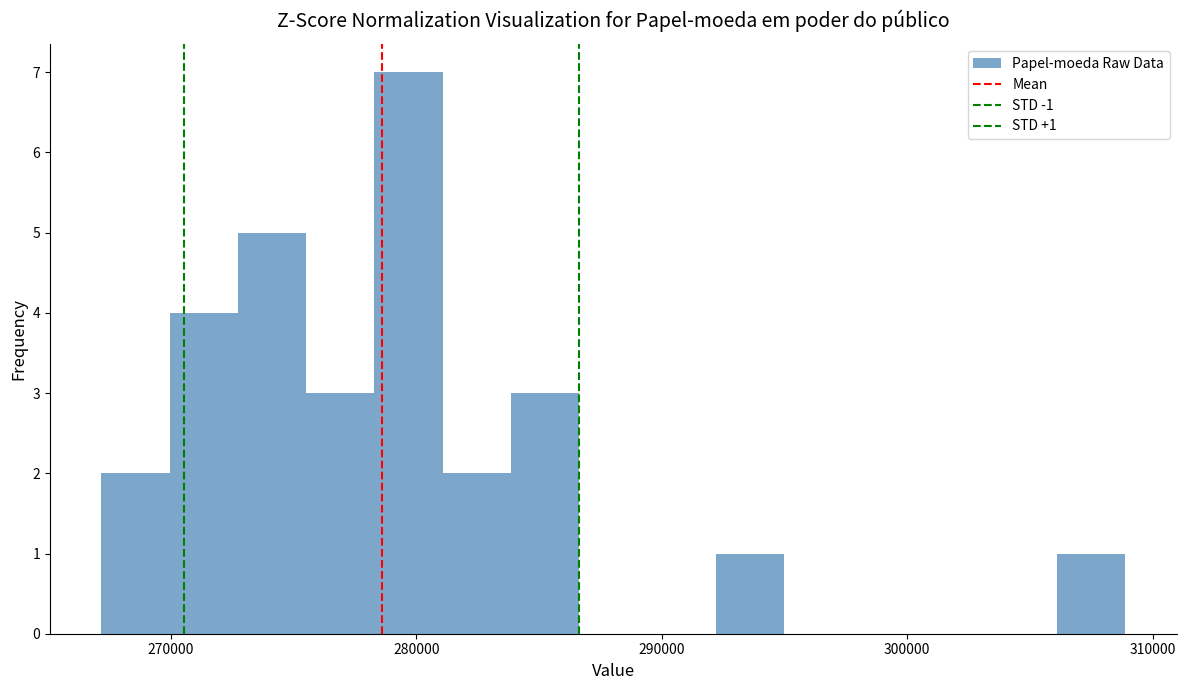

Read against the x-axis, roughly where is the centre of the tallest bar?

280000